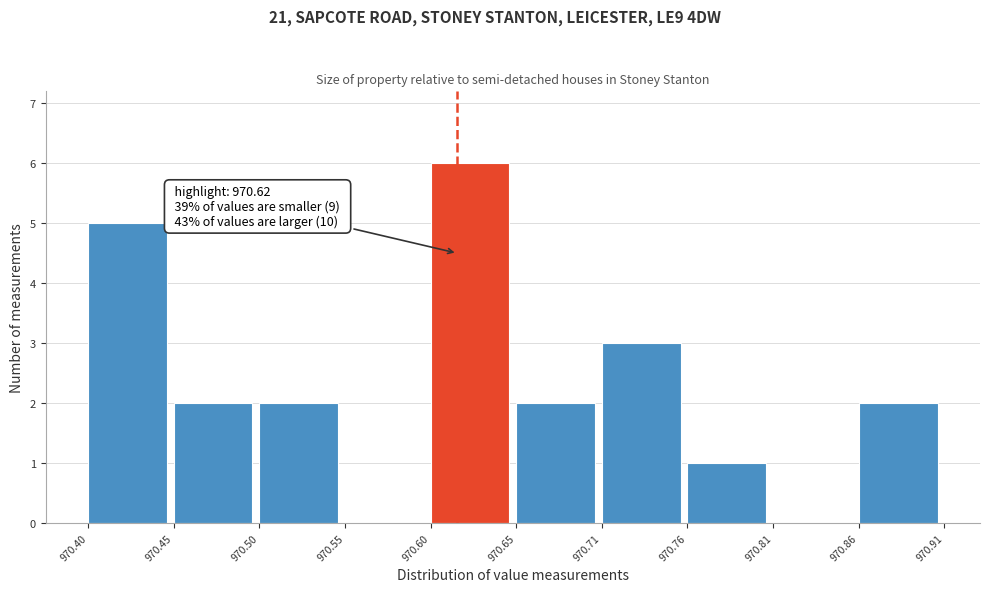

Which range on the x-axis has the tallest bar?

970.60 to 970.65